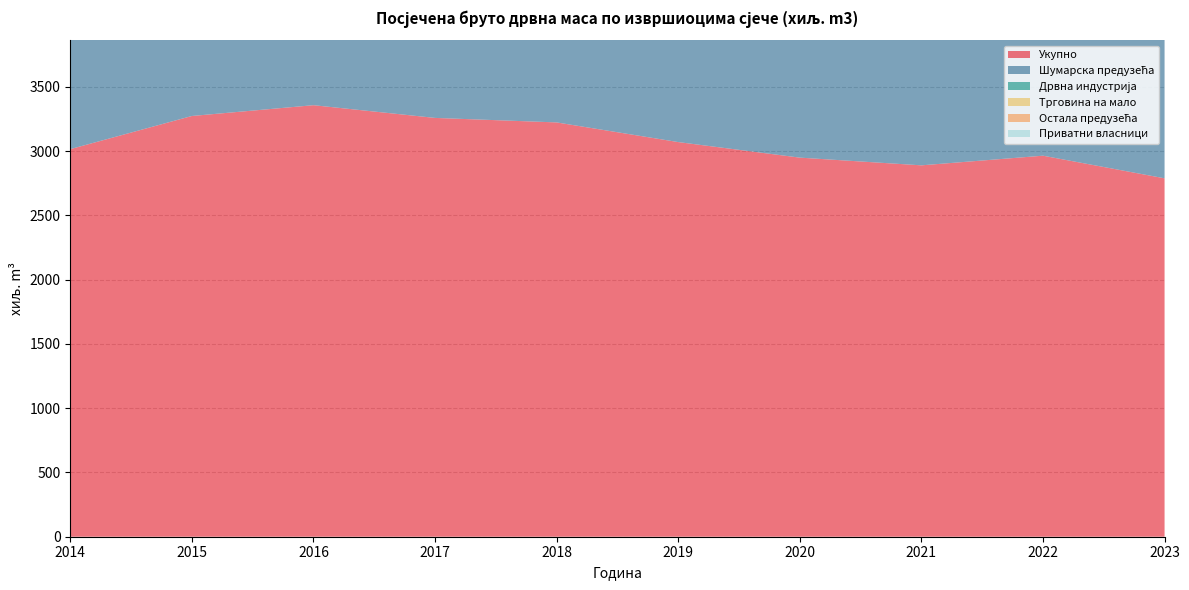

Reading left to right, list all the values displayed in this chart.

Укупно: 3016	3274	3358	3259	3224	3071	2950	2890	2965	2789
Шумарска предузећа: 1749	1837	1713	1681	1575	1584	1628	1321	1442	1408
Дрвна индустрија: 739	787	904	798	833	787	815	939	918	869
Трговина на мало: 148	172	175	202	181	137	115	109	123	101
Остала предузећа: 105	116	130	101	154	120	148	124	150	136
Приватни власници: 274	362	436	477	480	443	243	396	331	275